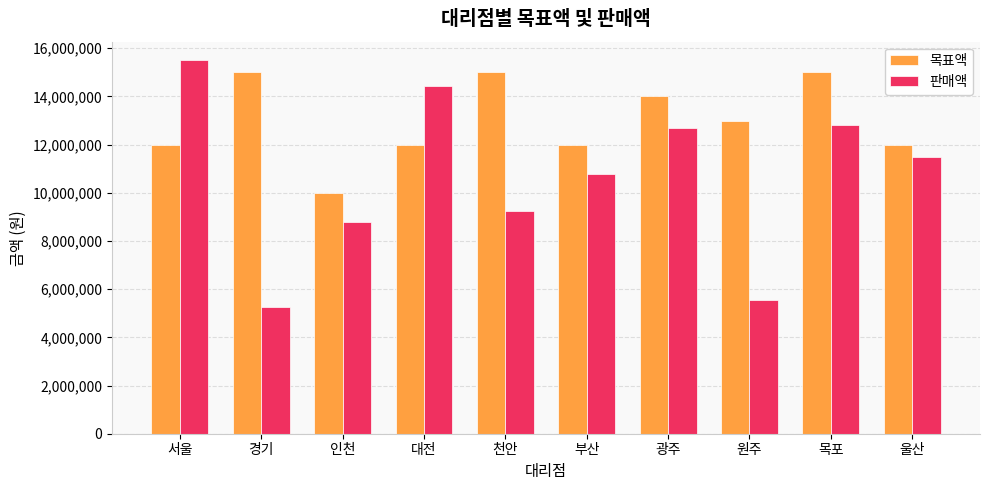

What is the maximum value shown in the chart?

15500000